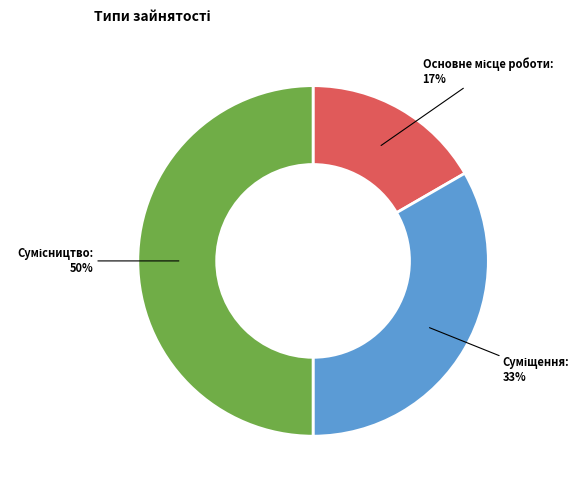

To the nearest percent, what is the average slice percentage?

33%